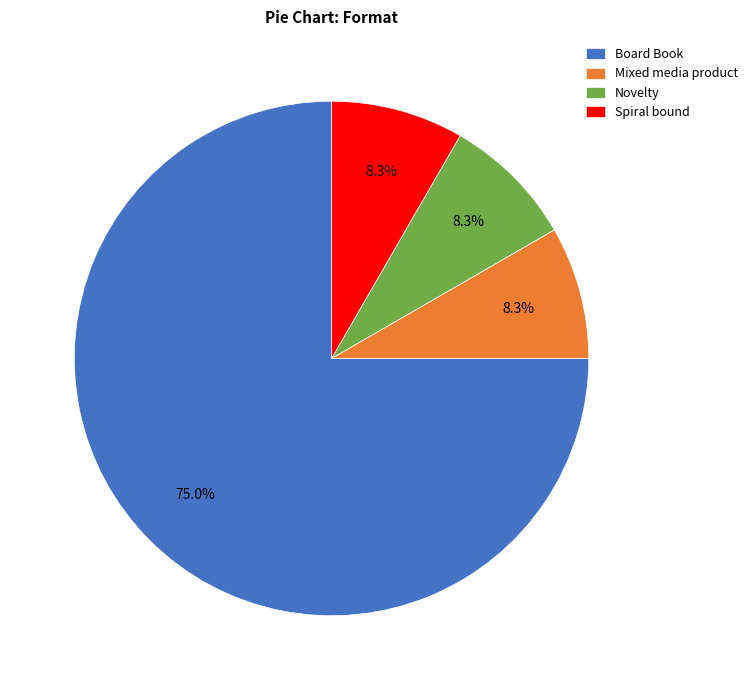

Does Spiral bound represent more than half of the total?

No